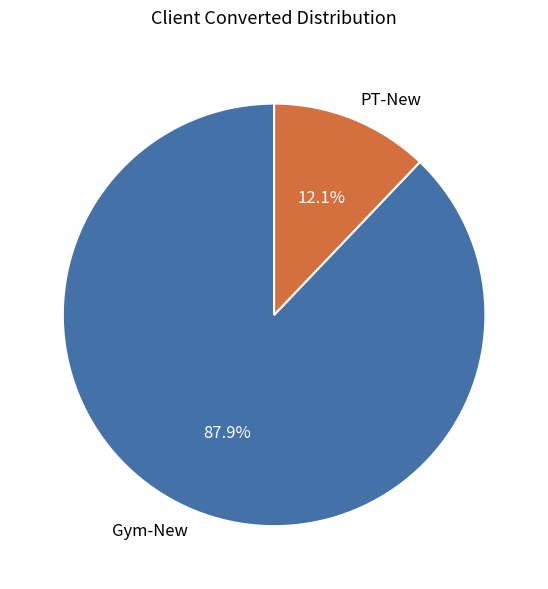

To the nearest percent, what is the difference between the largest and smallest slice percentages?

76%